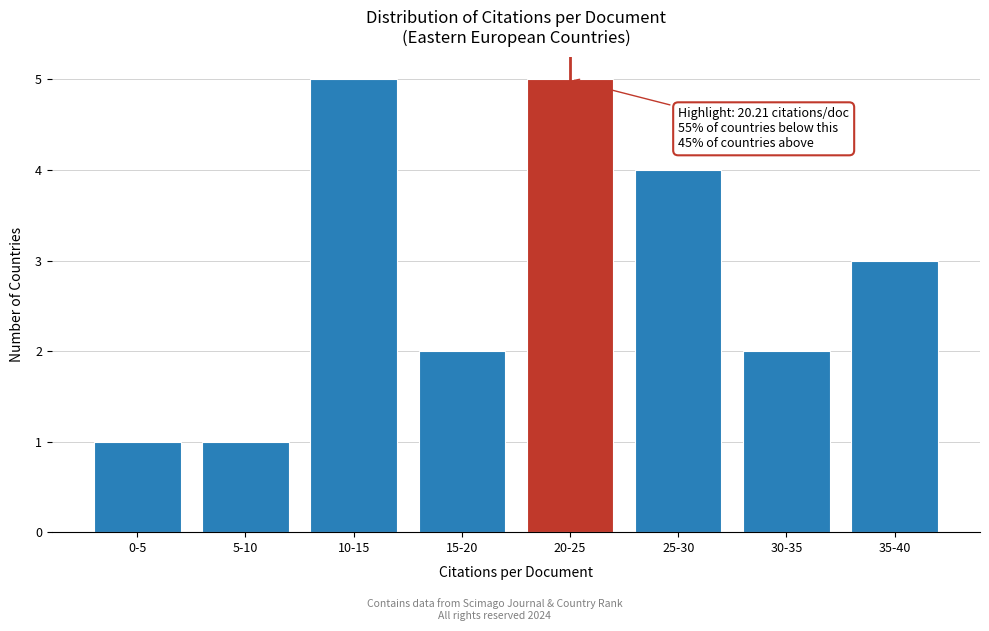

Reading right to left, transcribe all the data shown in this chart.

3	2	4	5	2	5	1	1